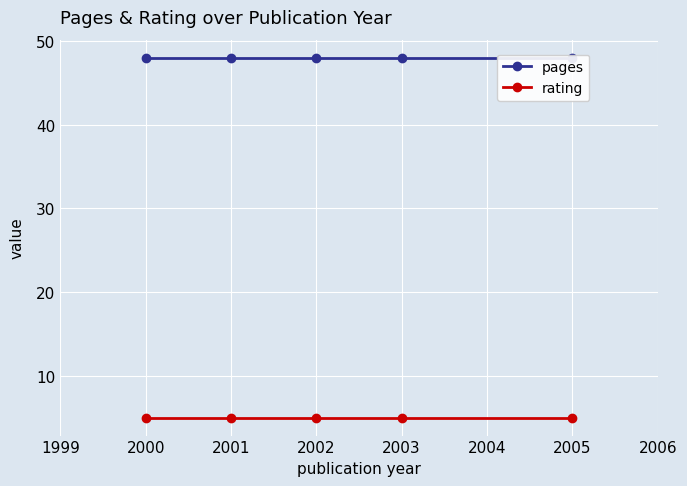

The pages series shows 78 at 2002. True or false?

False